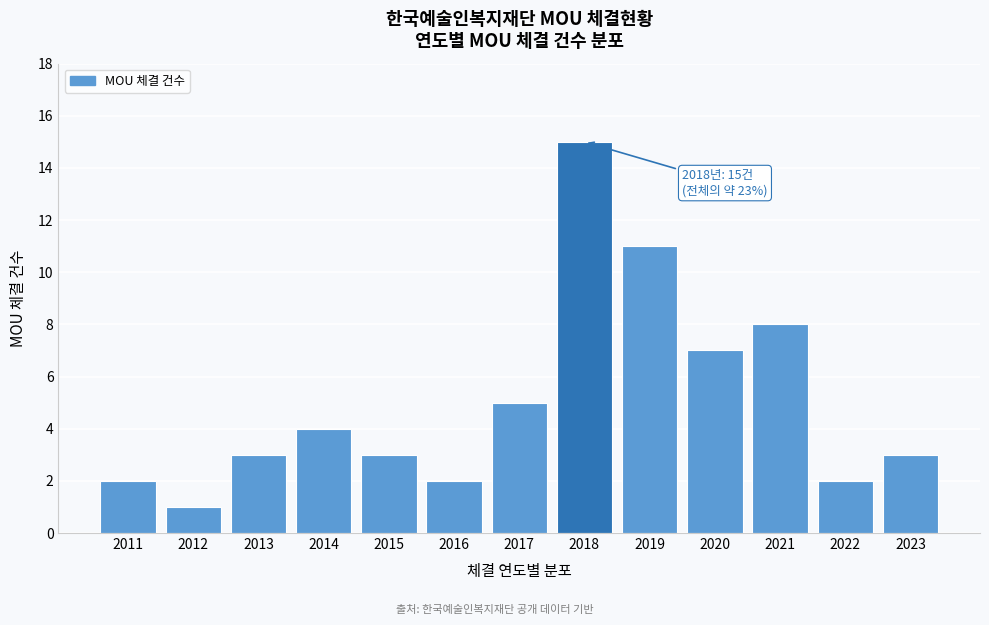

Reading right to left, list all the values displayed in this chart.

2023=3	2022=2	2021=8	2020=7	2019=11	2018=15	2017=5	2016=2	2015=3	2014=4	2013=3	2012=1	2011=2